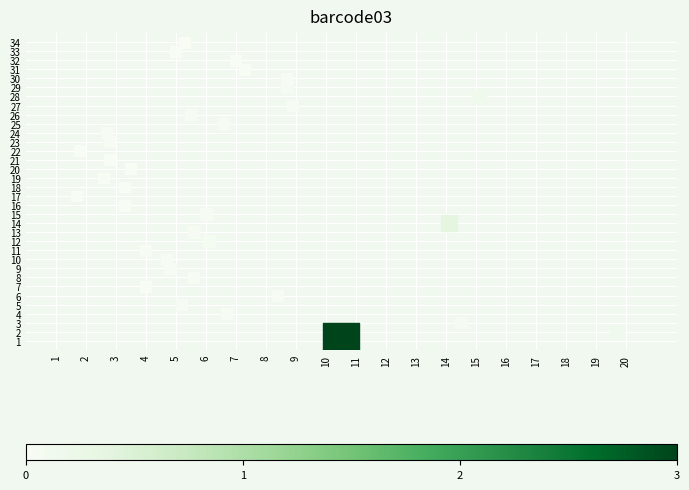

How many data points are displayed?

34